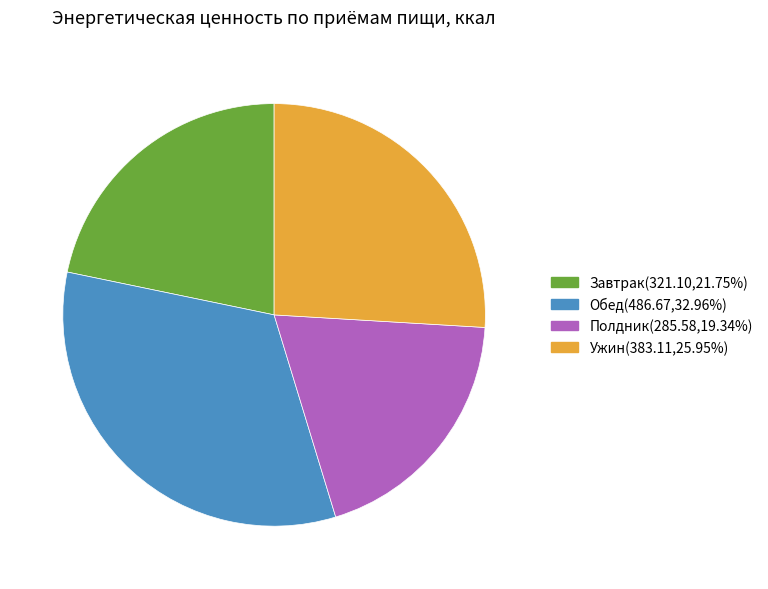

Is there a majority slice in this chart?

No